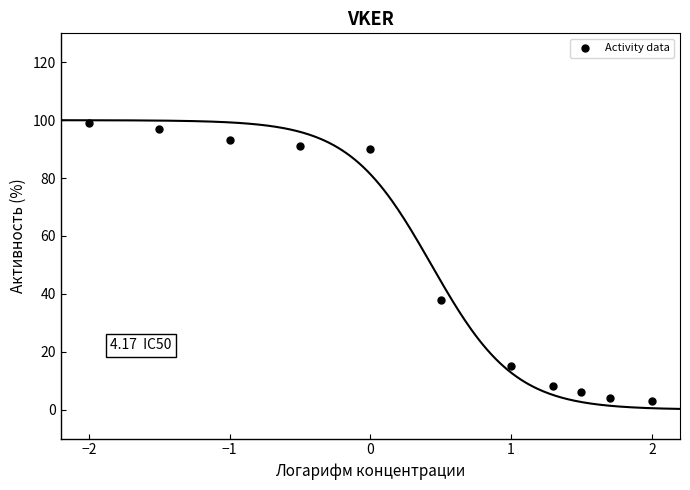

What is the range of Y values (max minus min)?

96